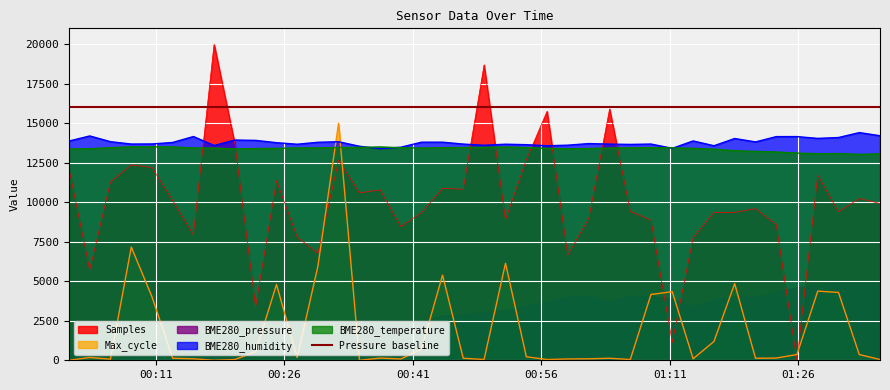

Where is Max_cycle nearest to the value 7500?

2022/06/26 00:08:09